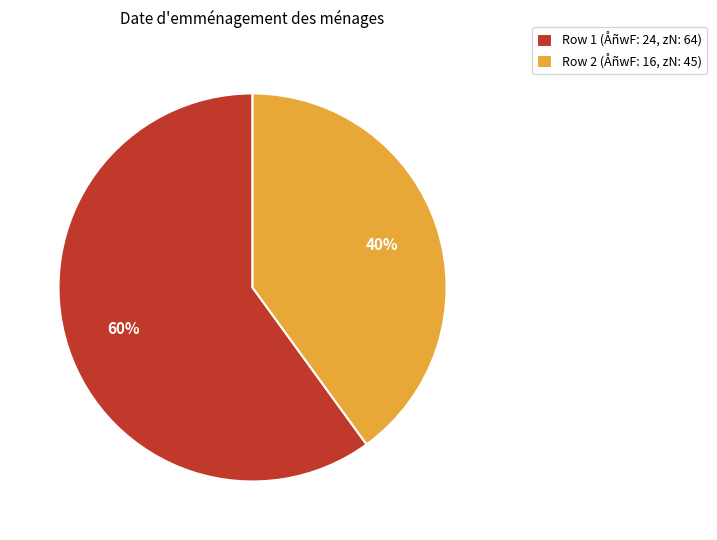

Rank the categories by value from lowest to highest.

Row 2 (ÅñwF: 16, zN: 45), Row 1 (ÅñwF: 24, zN: 64)